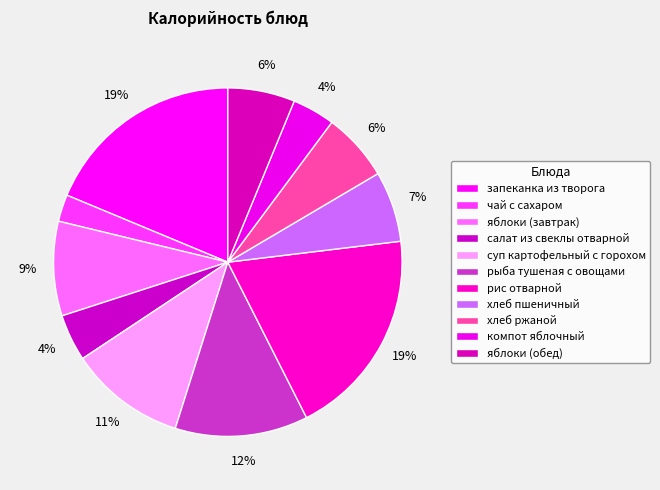

To the nearest percent, what percentage of the pie is рис отварной?

19%